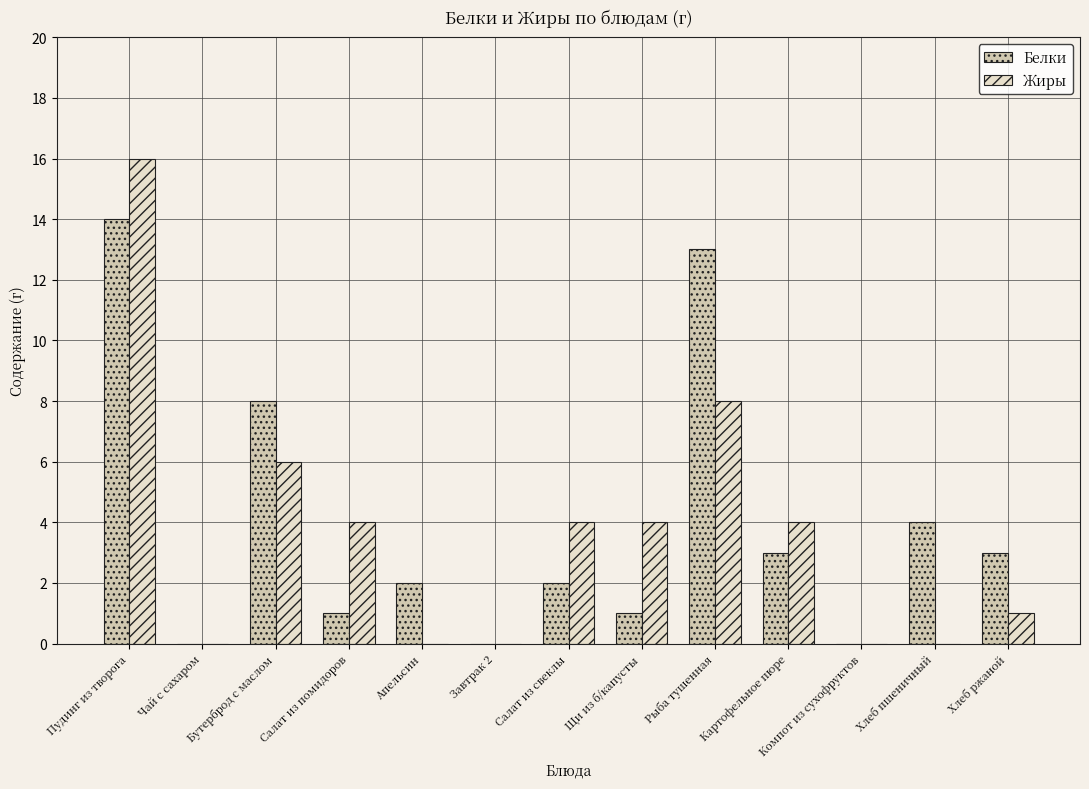

What is the sum of all Белки values?

51